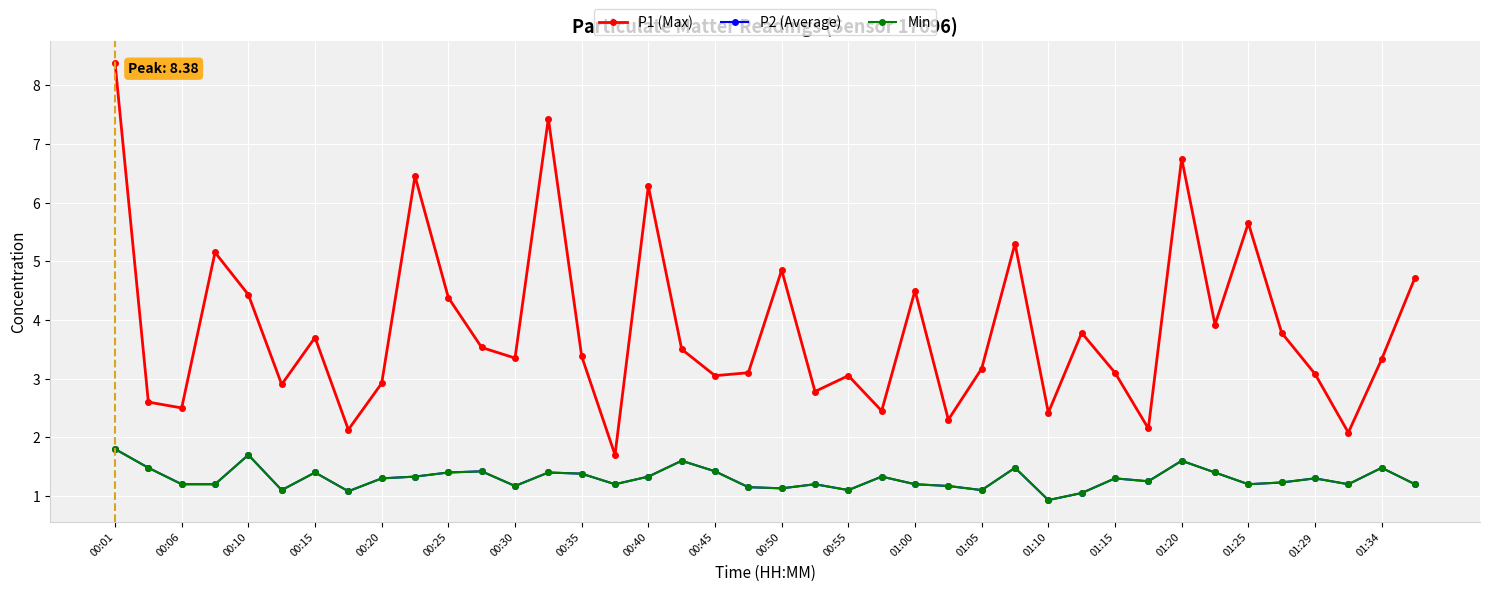

In Min, how many points are higher than both neighbors (excluding endpoints)?

12